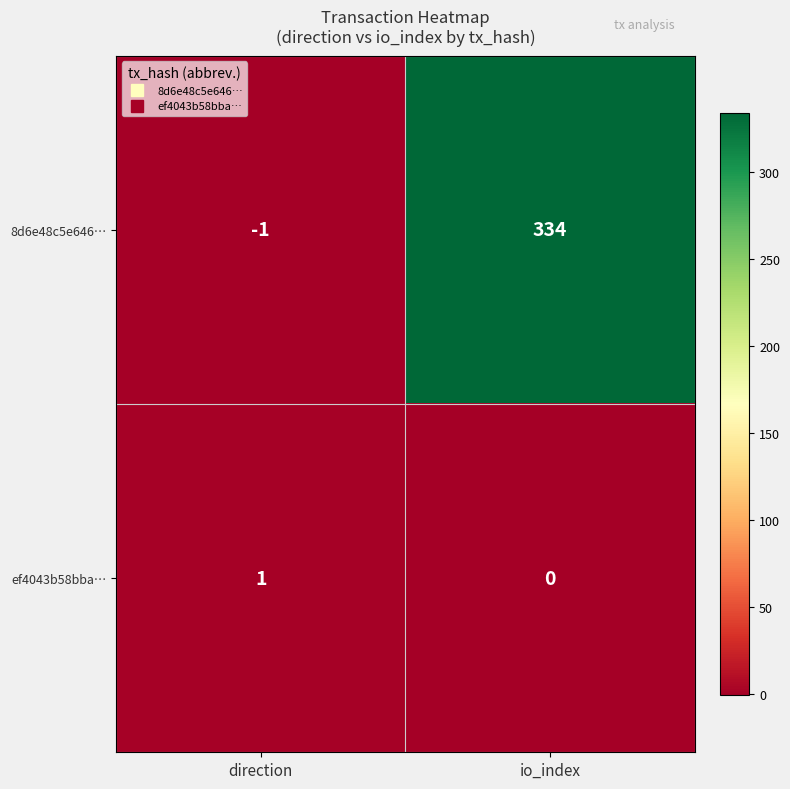

Where is 8d6e48c5e646… nearest to the value 166?

direction